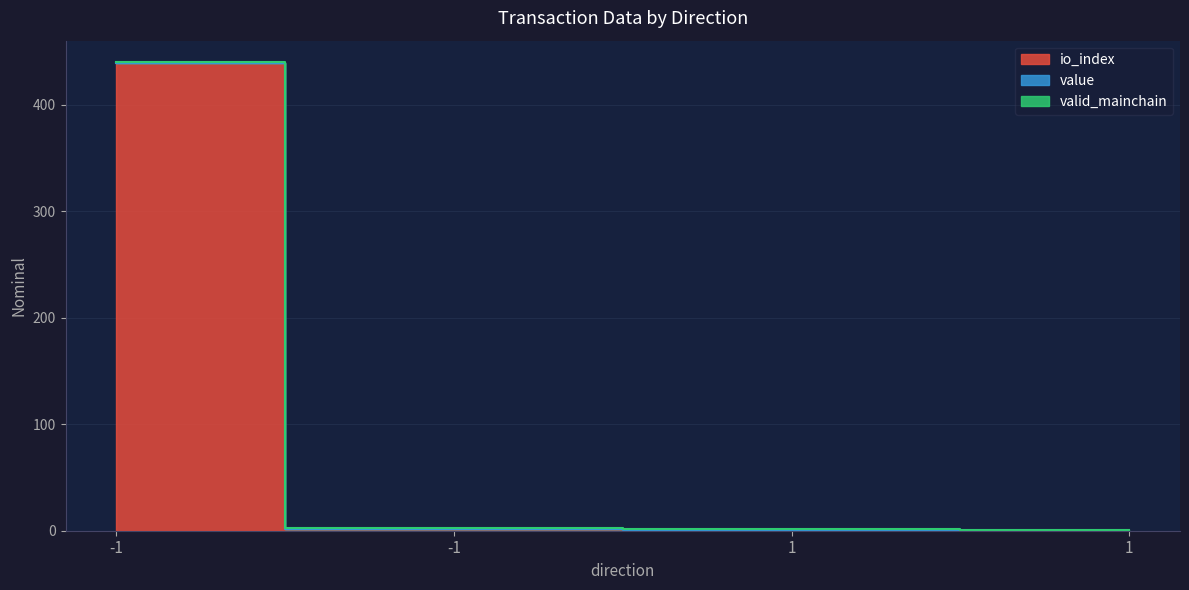

True or false: valid_mainchain has more than 2 points higher than both neighbors.

False